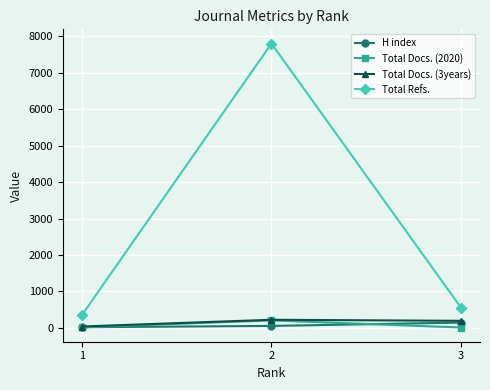

Which category has the highest value in the H index series?

3